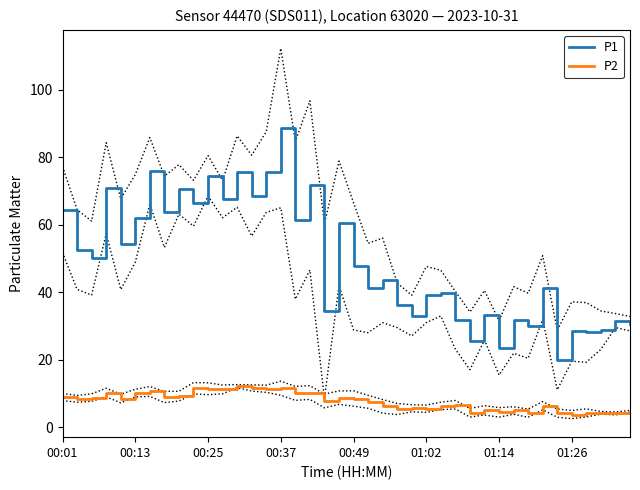

What is the lowest value of the P2 series?

3.8